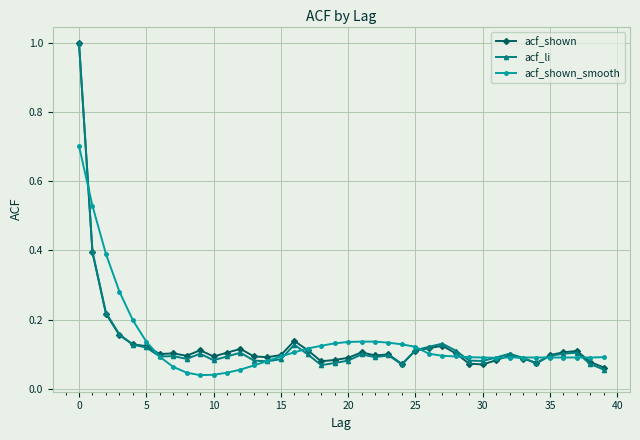

True or false: acf_li has more than 1 points higher than both neighbors.

True